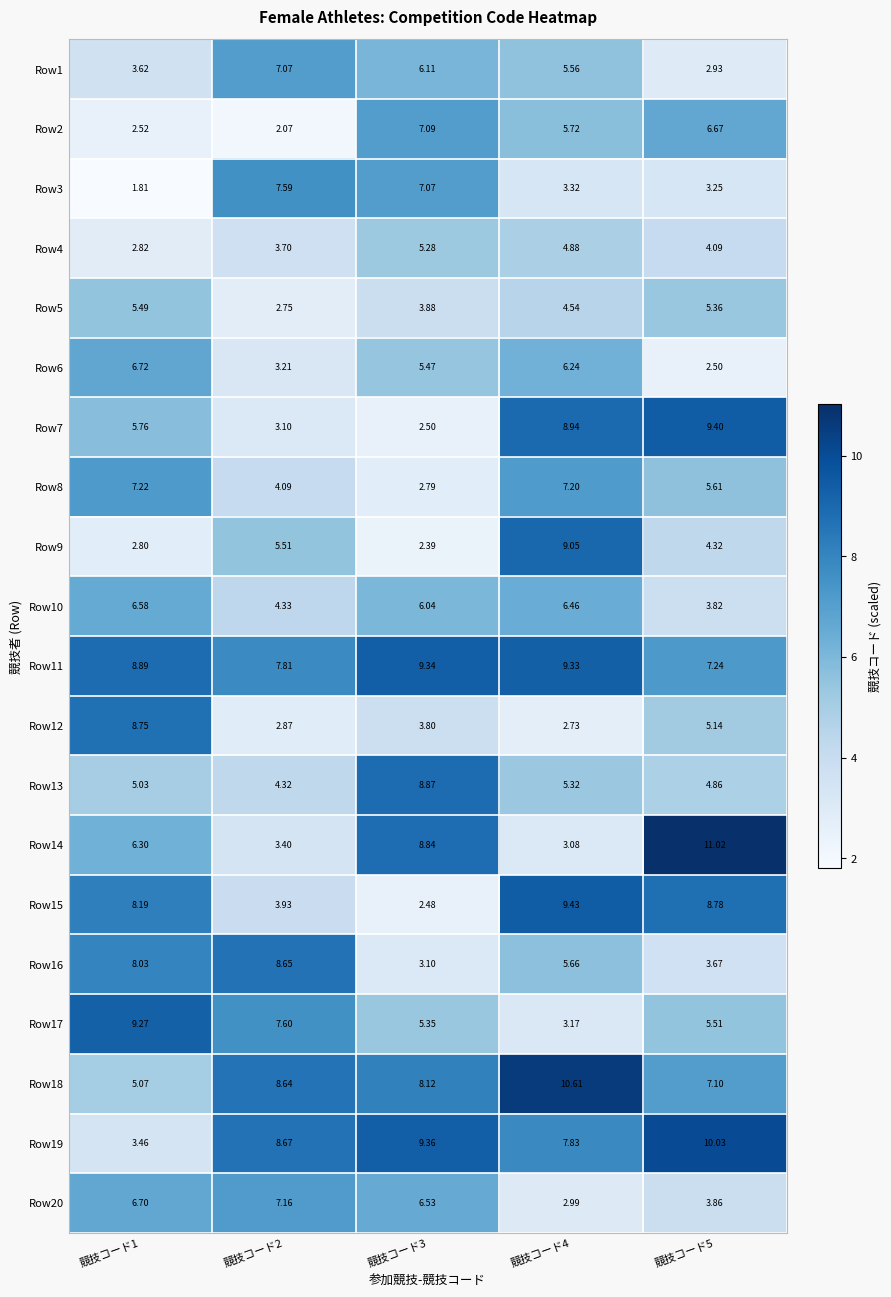

Is the value of Row13 at 競技コード1 greater than the value of Row20 at 競技コード1?

No